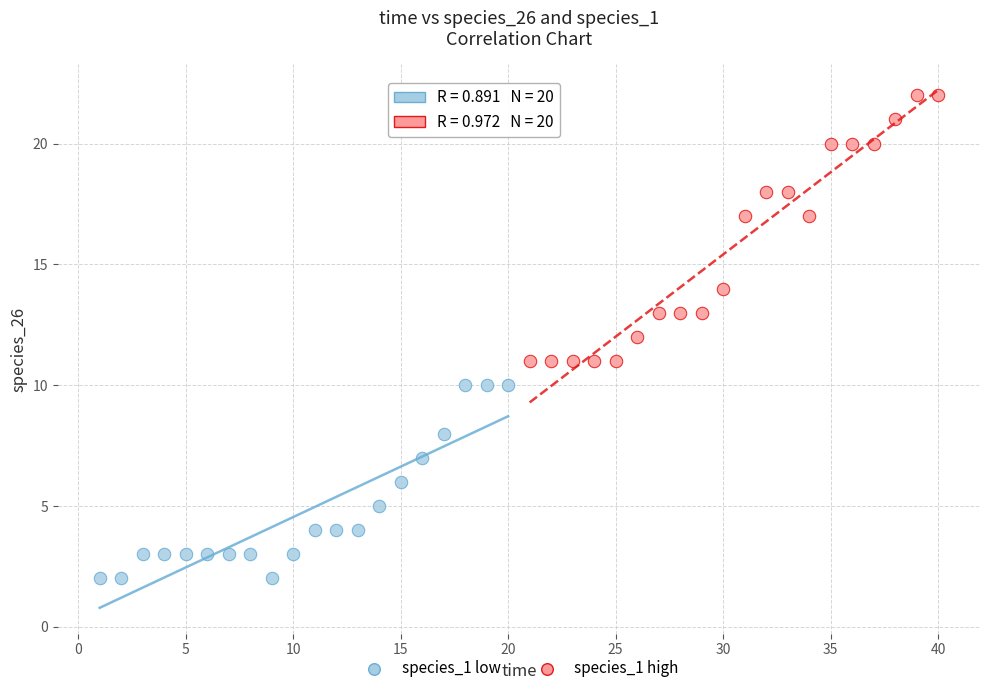

What are all the series names shown in the legend?

species_1 low, species_1 high